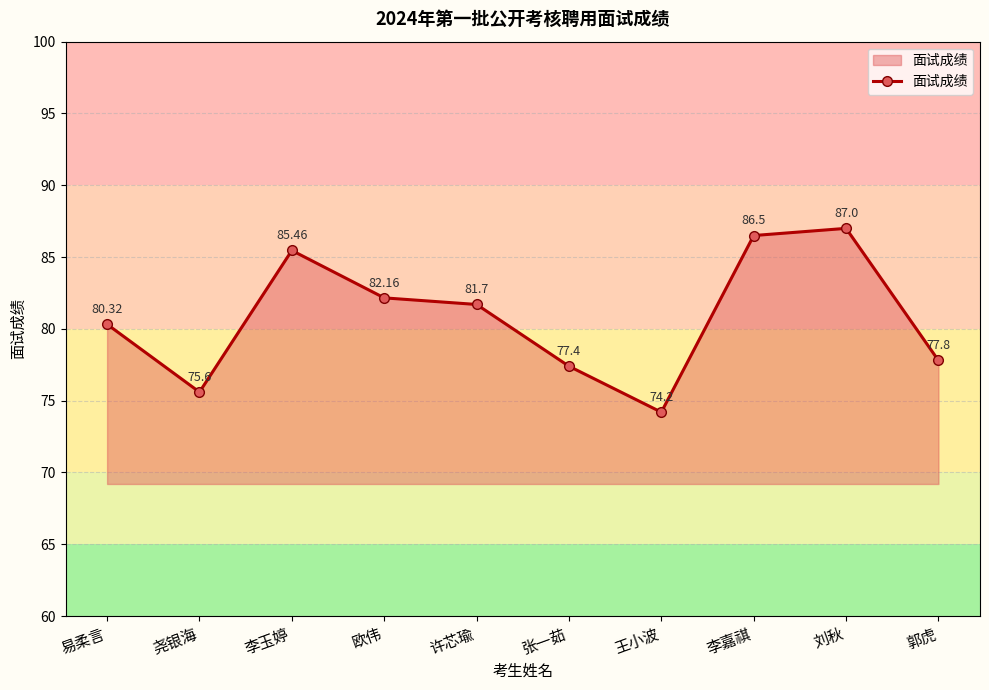

Rank the categories by value from lowest to highest.

王小波, 尧银海, 张一茹, 郭虎, 易柔言, 许芯瑜, 欧伟, 李玉婷, 李嘉祺, 刘秋